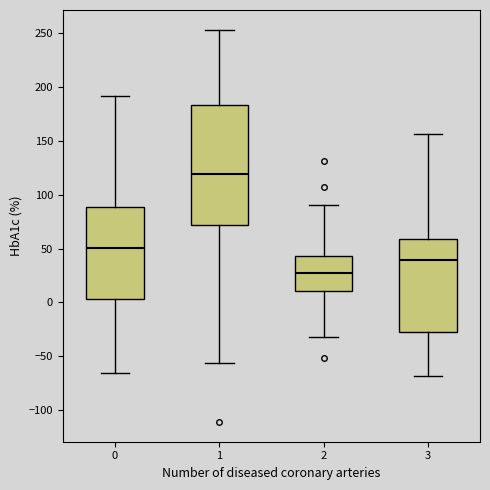

Reading left to right, read every box against the y-axis: the position of its median line, the range the box covers, and the ends of its whiskers. The values are not printed on the chart, so give them approximately, as read against the axis.

0: median 50, box 5 to 90, whiskers -65 to 190
1: median 120, box 70 to 185, whiskers -55 to 255
2: median 25, box 10 to 45, whiskers -30 to 90
3: median 40, box -25 to 60, whiskers -70 to 155